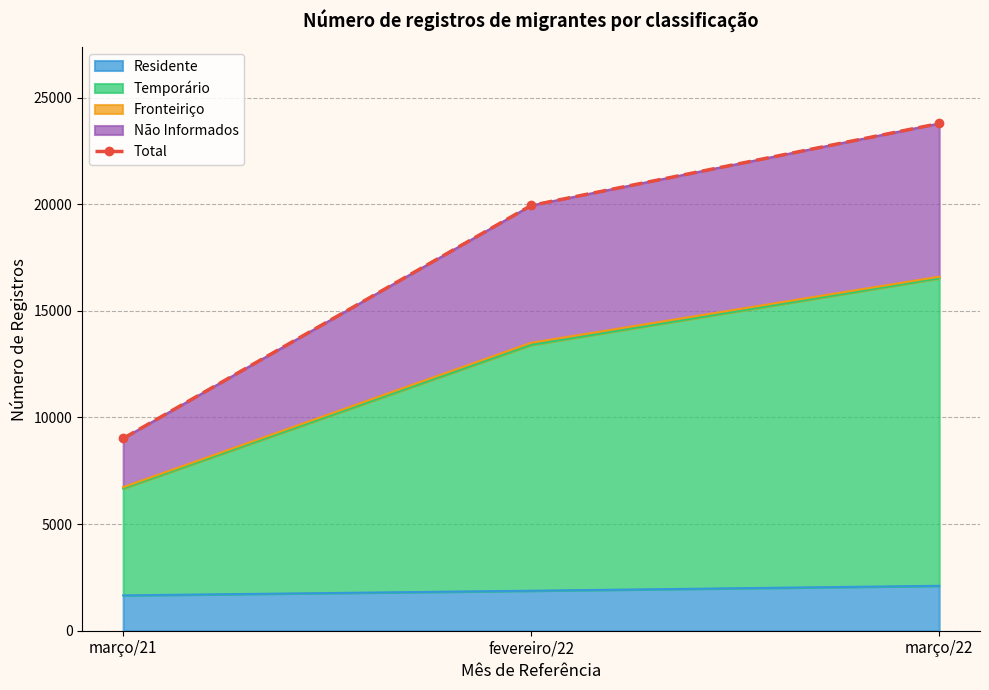

What position from the left is março/22?

3